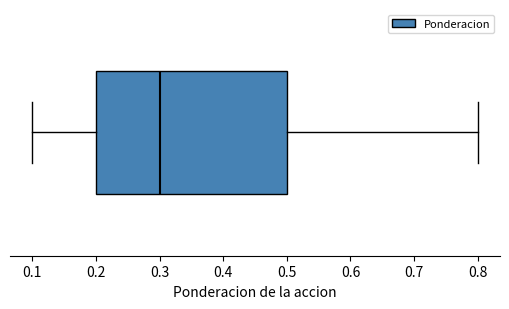

Read this box plot against the x-axis: the position of the median line, the range covered by the box, and the ends of both whiskers. The values are not printed on the chart, so give them approximately, as read against the axis.

median 0.3, box 0.2 to 0.5, whiskers 0.1 to 0.8